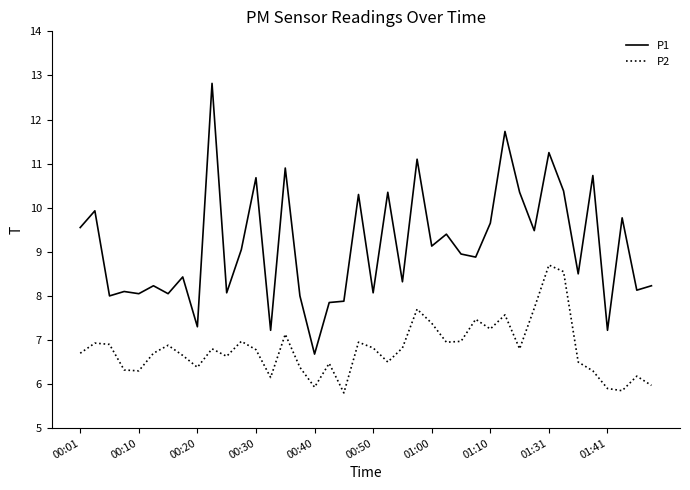

True or false: P1 and P2 cross at least once.

False